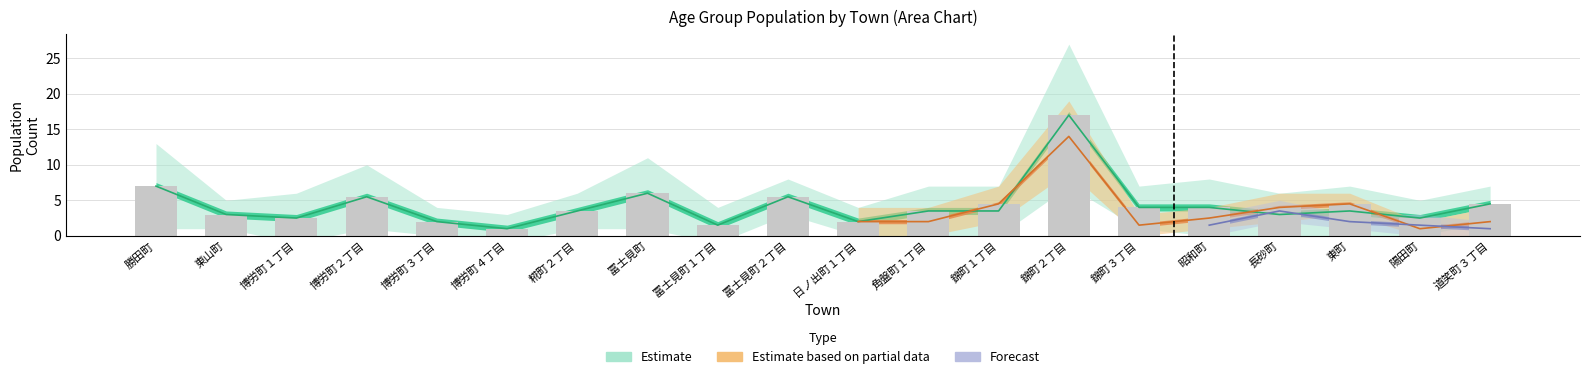

What is the label of the 8th bar from the right?

錦町１丁目